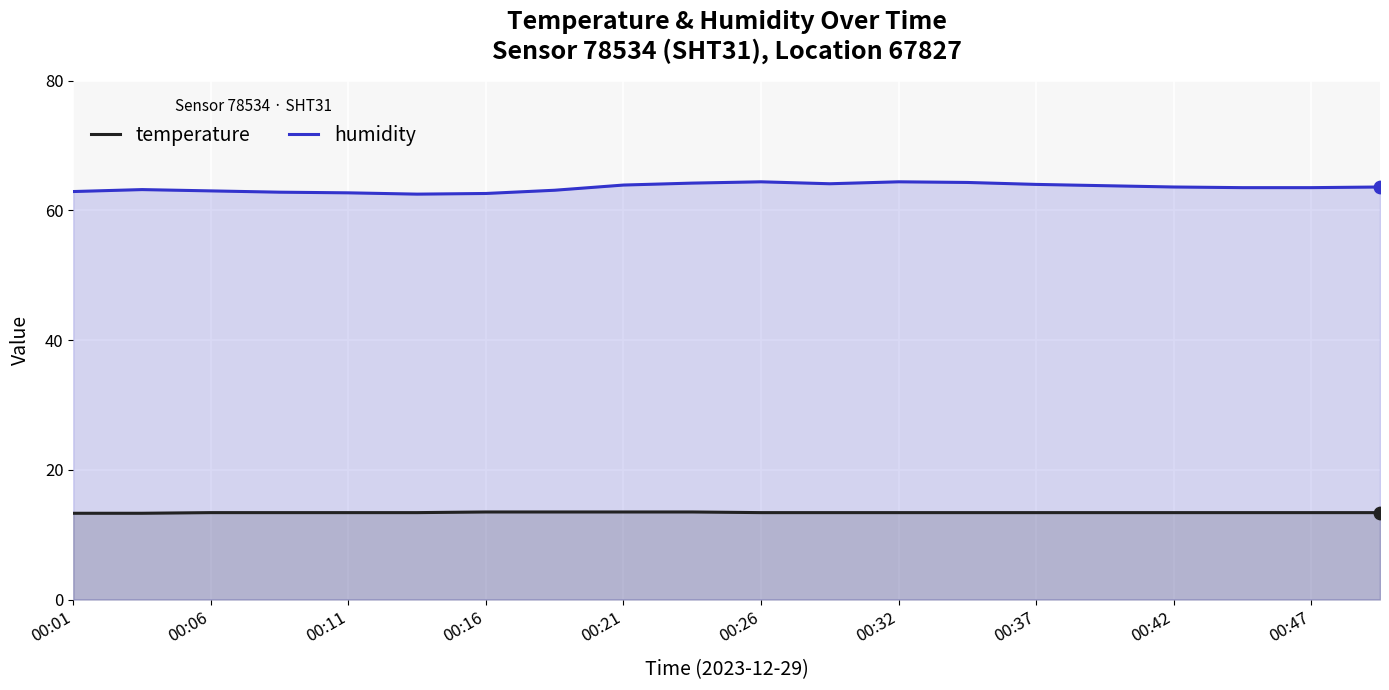

Which series has the largest total across all categories?

humidity